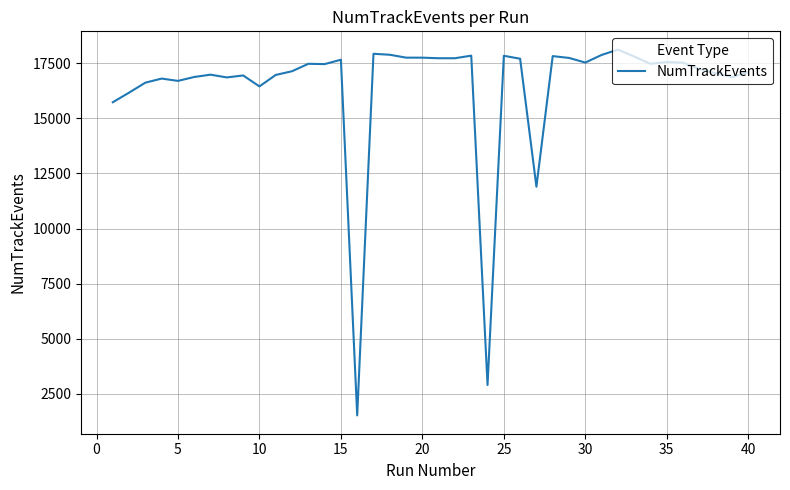

What is the difference between the maximum and minimum values?

16603